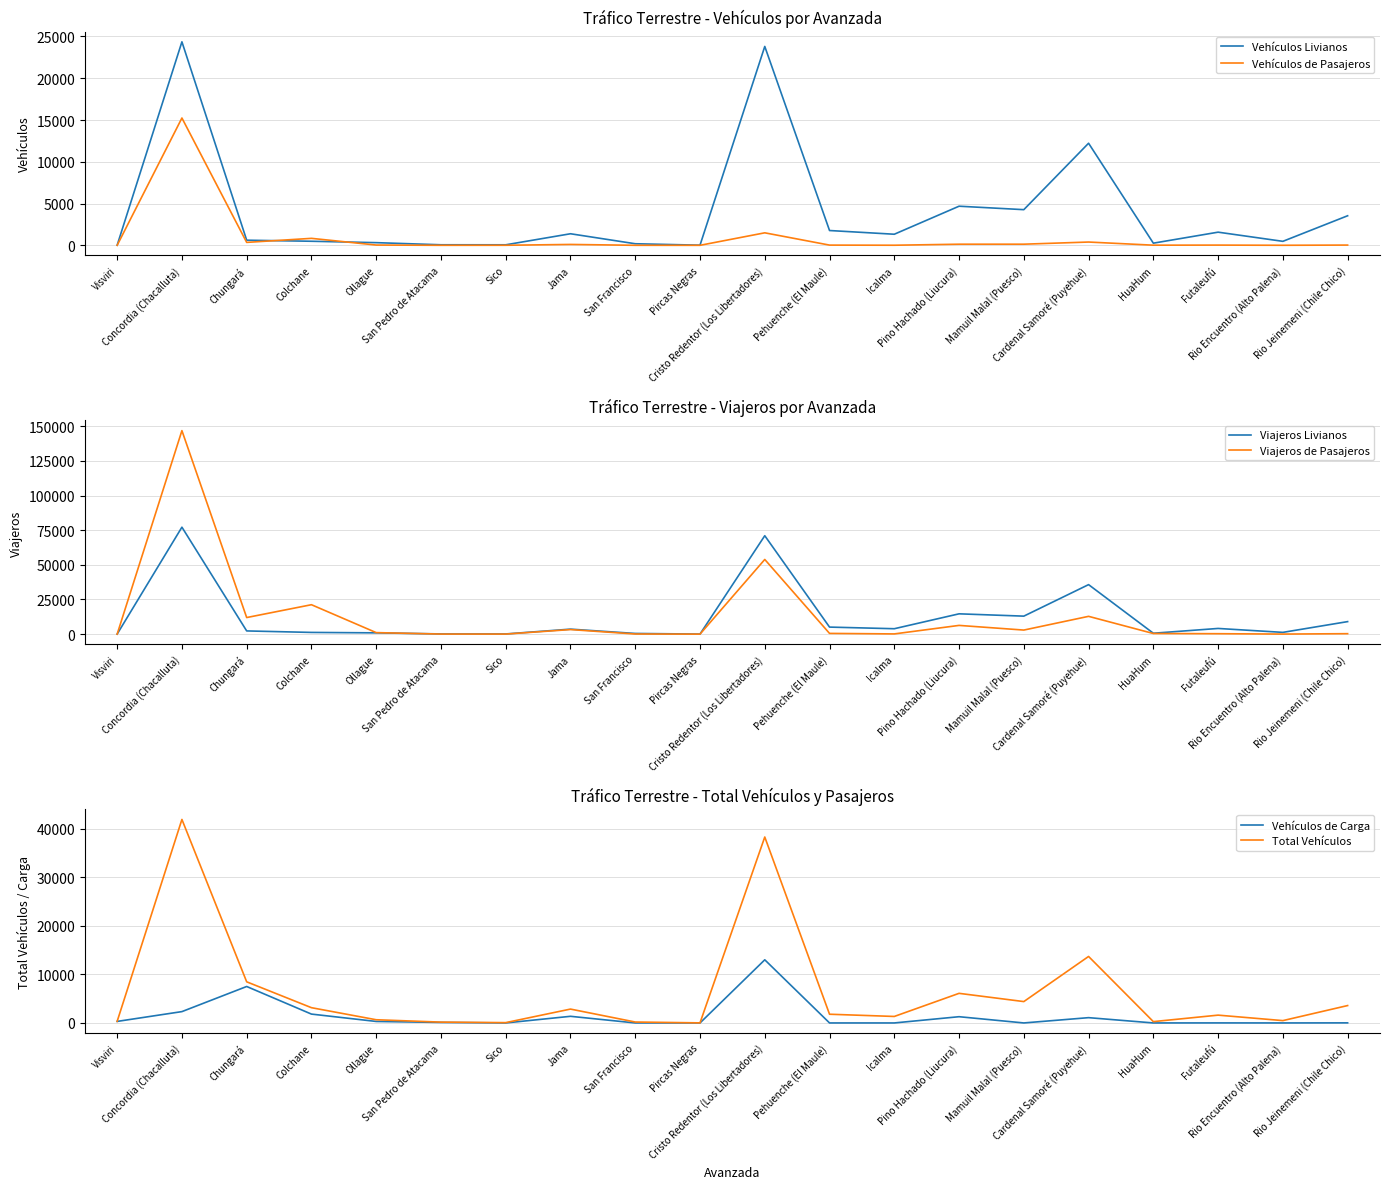

Reading left to right, extract all data points from this chart.

Vehículos Livianos: Visviri=15	Concordia (Chacalluta)=24361	Chungará=613	Colchane=486	Ollague=319	San Pedro de Atacama=65	Sico=61	Jama=1384	San Francisco=188	Pircas Negras=16	Cristo Redentor (Los Libertadores)=23808	Pehuenche (El Maule)=1771	Icalma=1327	Pino Hachado (Liucura)=4682	Mamuil Malal (Puesco)=4268	Cardenal Samoré (Puyehue)=12220	HuaHum=257	Futaleufú=1574	Rio Encuentro (Alto Palena)=477	Rio Jeinemeni (Chile Chico)=3538
Vehículos de Pasajeros: Visviri=0	Concordia (Chacalluta)=15240	Chungará=350	Colchane=834	Ollague=32	San Pedro de Atacama=2	Sico=6	Jama=105	San Francisco=2	Pircas Negras=0	Cristo Redentor (Los Libertadores)=1496	Pehuenche (El Maule)=25	Icalma=10	Pino Hachado (Liucura)=133	Mamuil Malal (Puesco)=135	Cardenal Samoré (Puyehue)=392	HuaHum=16	Futaleufú=26	Rio Encuentro (Alto Palena)=4	Rio Jeinemeni (Chile Chico)=29
Viajeros Livianos: Visviri=40	Concordia (Chacalluta)=77197	Chungará=2312	Colchane=1235	Ollague=920	San Pedro de Atacama=144	Sico=132	Jama=3601	San Francisco=488	Pircas Negras=33	Cristo Redentor (Los Libertadores)=71031	Pehuenche (El Maule)=5078	Icalma=3905	Pino Hachado (Liucura)=14656	Mamuil Malal (Puesco)=12984	Cardenal Samoré (Puyehue)=35727	HuaHum=649	Futaleufú=4102	Rio Encuentro (Alto Palena)=1269	Rio Jeinemeni (Chile Chico)=9034
Viajeros de Pasajeros: Visviri=0	Concordia (Chacalluta)=146879	Chungará=11970	Colchane=21234	Ollague=1096	San Pedro de Atacama=44	Sico=40	Jama=3291	San Francisco=85	Pircas Negras=0	Cristo Redentor (Los Libertadores)=53892	Pehuenche (El Maule)=527	Icalma=155	Pino Hachado (Liucura)=6300	Mamuil Malal (Puesco)=2933	Cardenal Samoré (Puyehue)=12840	HuaHum=444	Futaleufú=307	Rio Encuentro (Alto Palena)=37	Rio Jeinemeni (Chile Chico)=324
Vehículos de Carga: Visviri=316	Concordia (Chacalluta)=2336	Chungará=7513	Colchane=1825	Ollague=308	San Pedro de Atacama=104	Sico=0	Jama=1368	San Francisco=0	Pircas Negras=0	Cristo Redentor (Los Libertadores)=13013	Pehuenche (El Maule)=0	Icalma=0	Pino Hachado (Liucura)=1286	Mamuil Malal (Puesco)=0	Cardenal Samoré (Puyehue)=1090	HuaHum=0	Futaleufú=9	Rio Encuentro (Alto Palena)=0	Rio Jeinemeni (Chile Chico)=17
Total Vehículos: Visviri=331	Concordia (Chacalluta)=41937	Chungará=8476	Colchane=3145	Ollague=659	San Pedro de Atacama=171	Sico=67	Jama=2857	San Francisco=190	Pircas Negras=16	Cristo Redentor (Los Libertadores)=38317	Pehuenche (El Maule)=1796	Icalma=1337	Pino Hachado (Liucura)=6101	Mamuil Malal (Puesco)=4403	Cardenal Samoré (Puyehue)=13702	HuaHum=273	Futaleufú=1609	Rio Encuentro (Alto Palena)=481	Rio Jeinemeni (Chile Chico)=3584